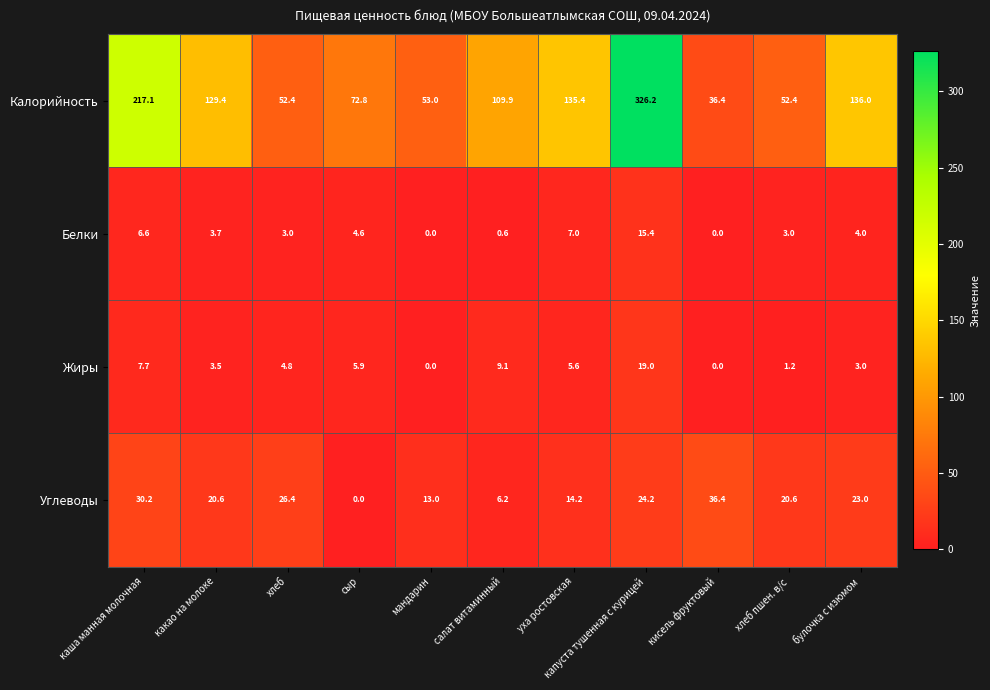

At which category is the sum across all series the highest?

капуста тушенная с курицей